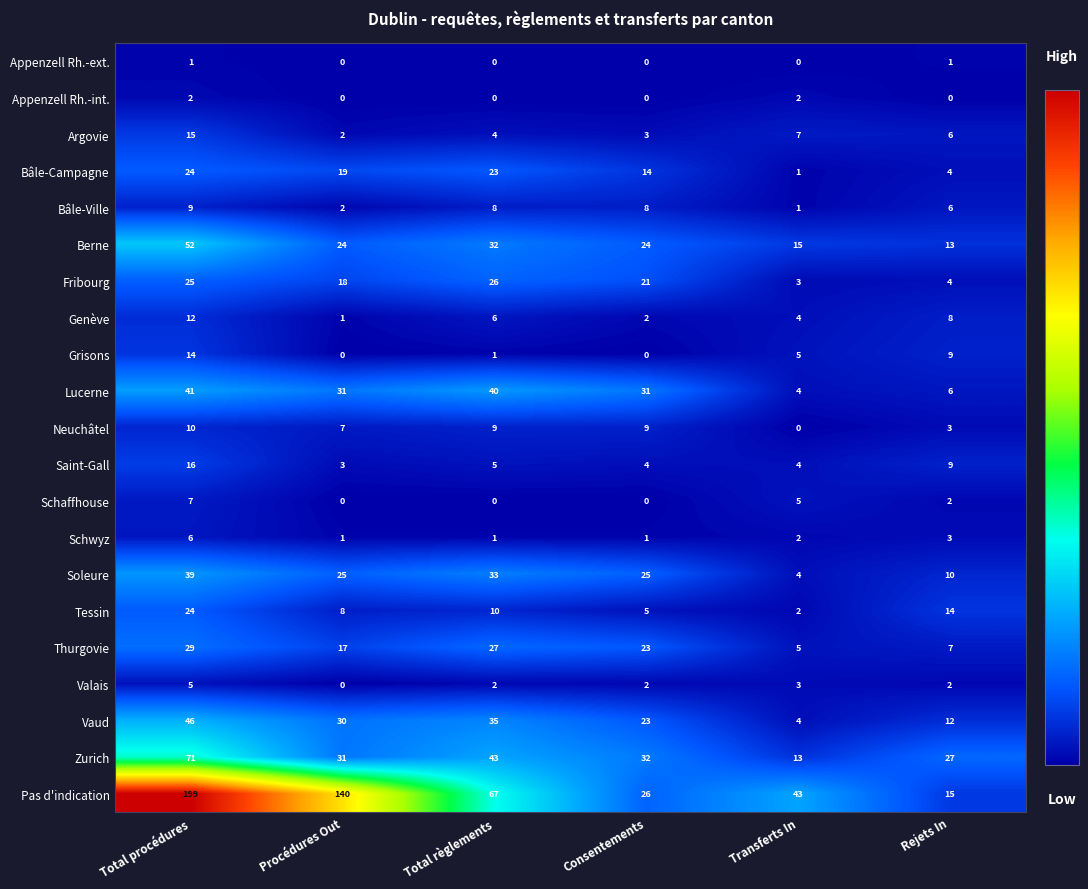

At which category is the sum across all series the highest?

Total procédures